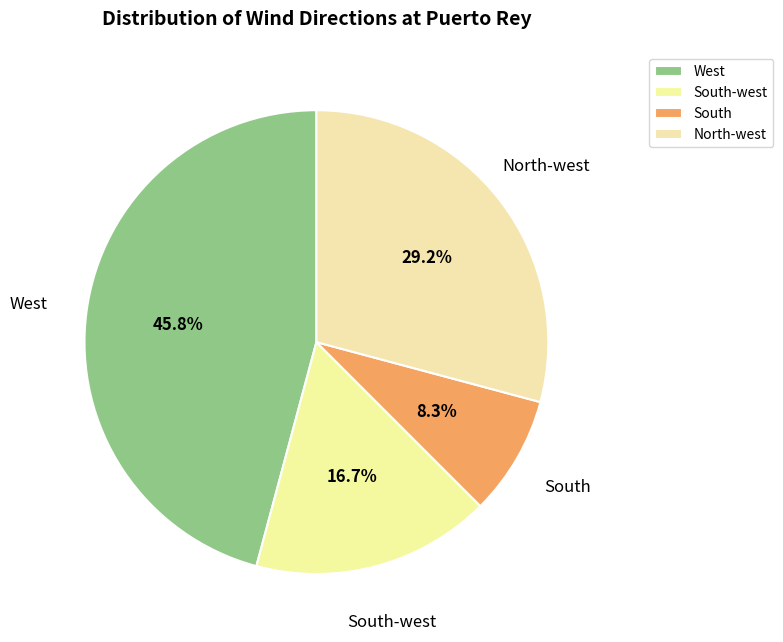

Count the number of slices in the pie.

4